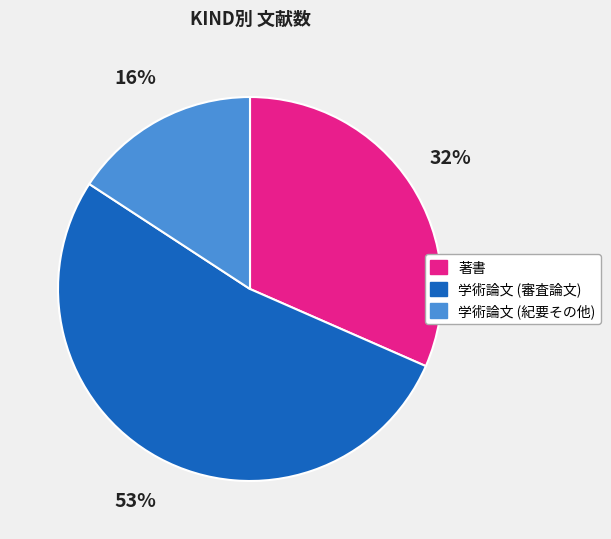

Do 学術論文 (審査論文) and 学術論文 (紀要その他) together represent more than half of the pie?

Yes